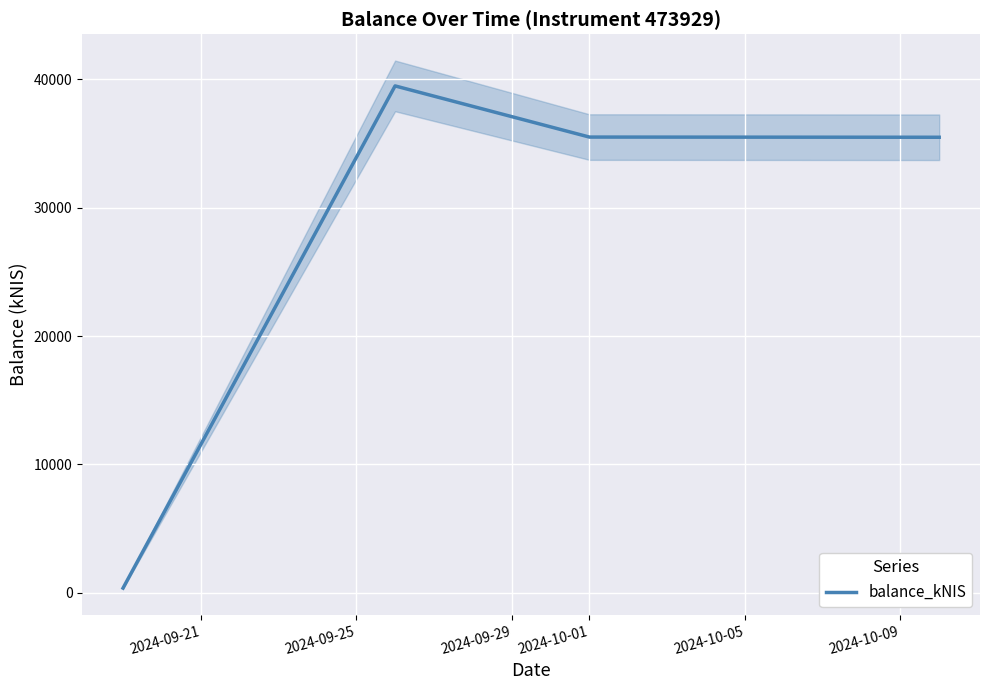

Reading right to left, list all the values displayed in this chart.

35490.1	35504.9	39489.9	370.9